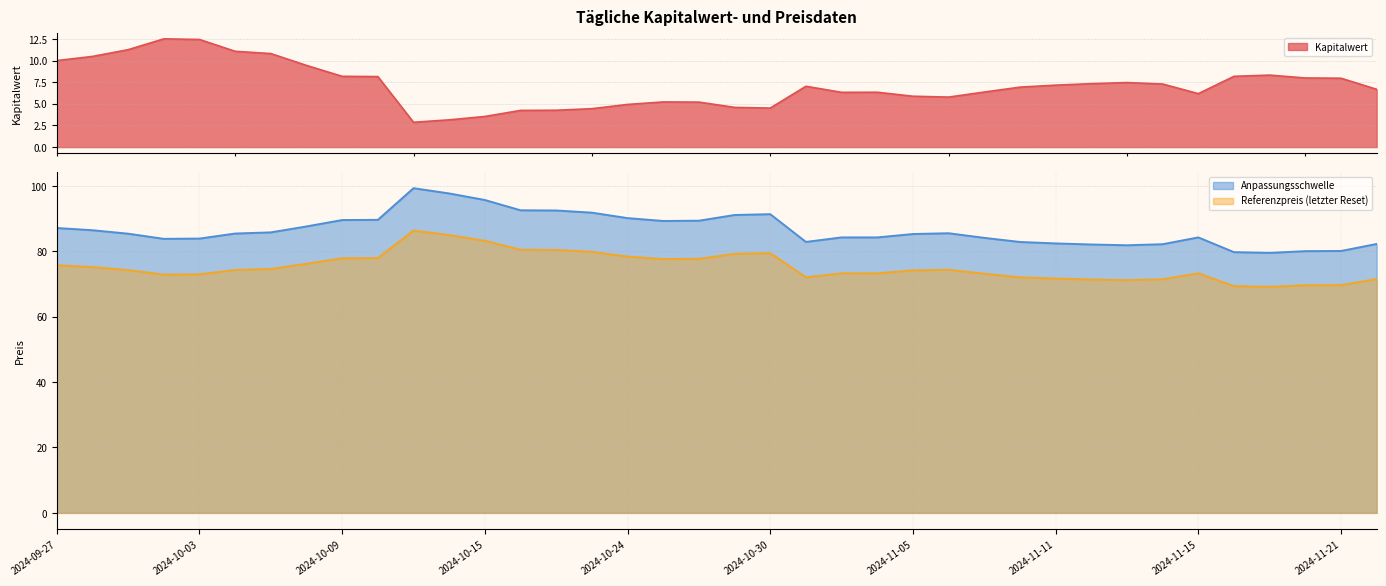

True or false: Kapitalwert and Referenzpreis cross at least once.

False